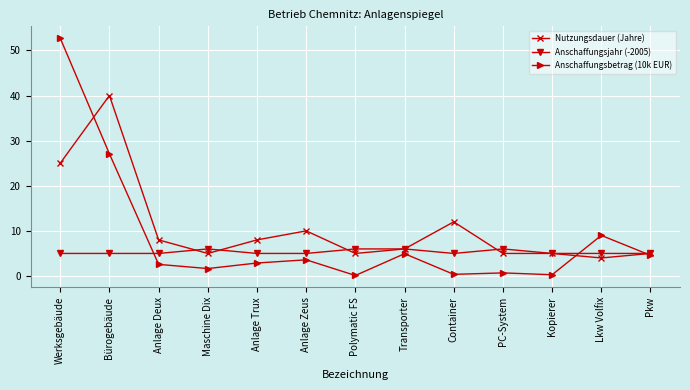

True or false: Nutzungsdauer (Jahre) has more than 2 interior local peaks.

True